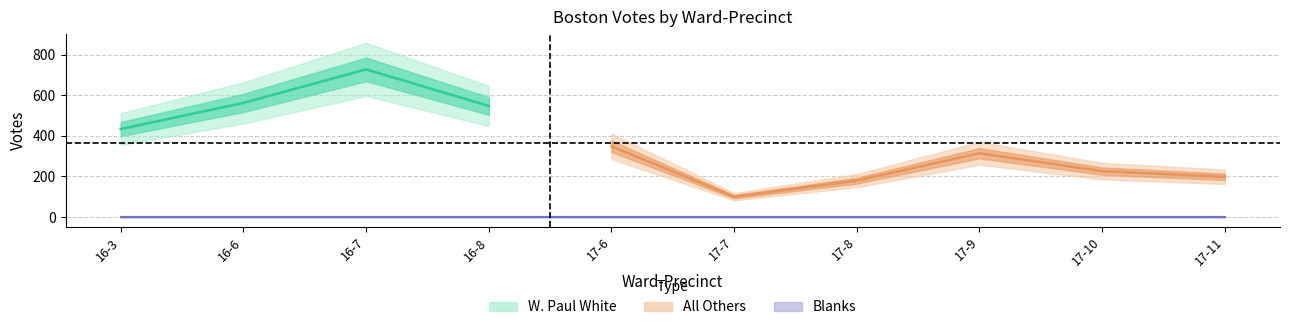

At which category is the sum across all series the highest?

16-7